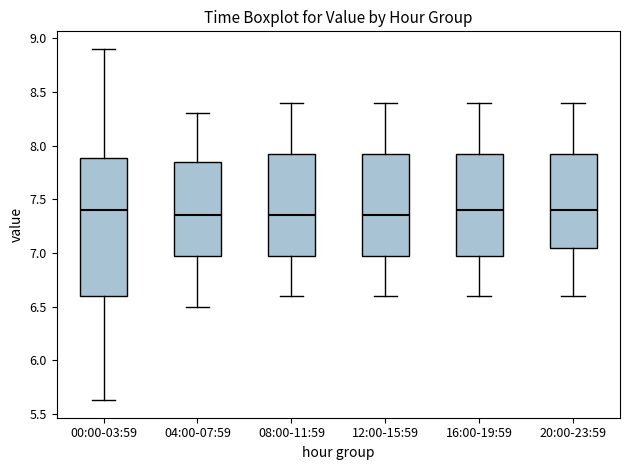

Reading left to right, read every box against the y-axis: the position of its median line, the range the box covers, and the ends of its whiskers. The values are not printed on the chart, so give them approximately, as read against the axis.

00:00-03:59: median 7.40, box 6.60 to 7.90, whiskers 5.65 to 8.90
04:00-07:59: median 7.35, box 7.00 to 7.85, whiskers 6.50 to 8.30
08:00-11:59: median 7.35, box 7.00 to 7.95, whiskers 6.60 to 8.40
12:00-15:59: median 7.35, box 7.00 to 7.95, whiskers 6.60 to 8.40
16:00-19:59: median 7.40, box 7.00 to 7.95, whiskers 6.60 to 8.40
20:00-23:59: median 7.40, box 7.05 to 7.95, whiskers 6.60 to 8.40